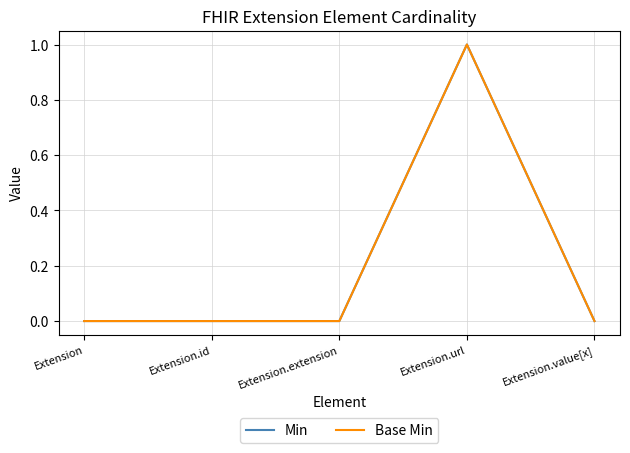

Is this an area chart (filled region under the line)?

No